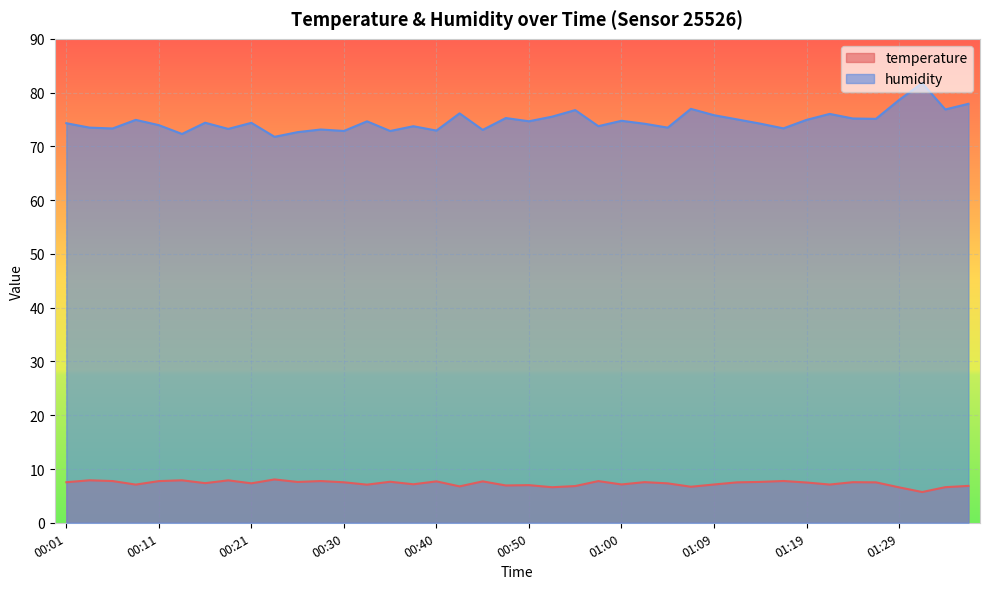

Reading left to right, what are all the values shown in this chart?

temperature: 7.5	7.9	7.8	7.1	7.8	7.9	7.4	7.9	7.3	8.1	7.6	7.8	7.5	7.1	7.6	7.2	7.7	6.8	7.7	6.9	7.0	6.6	6.8	7.8	7.1	7.6	7.3	6.7	7.1	7.5	7.6	7.8	7.5	7.1	7.5	7.5	6.6	5.7	6.6	6.9
humidity: 74.3	73.5	73.3	74.9	74.0	72.3	74.4	73.2	74.4	71.8	72.7	73.1	72.9	74.7	72.9	73.8	72.9	76.1	73.1	75.3	74.7	75.5	76.8	73.8	74.8	74.2	73.5	77.0	75.8	75.0	74.2	73.3	74.9	76.0	75.2	75.1	78.6	81.8	76.9	77.9